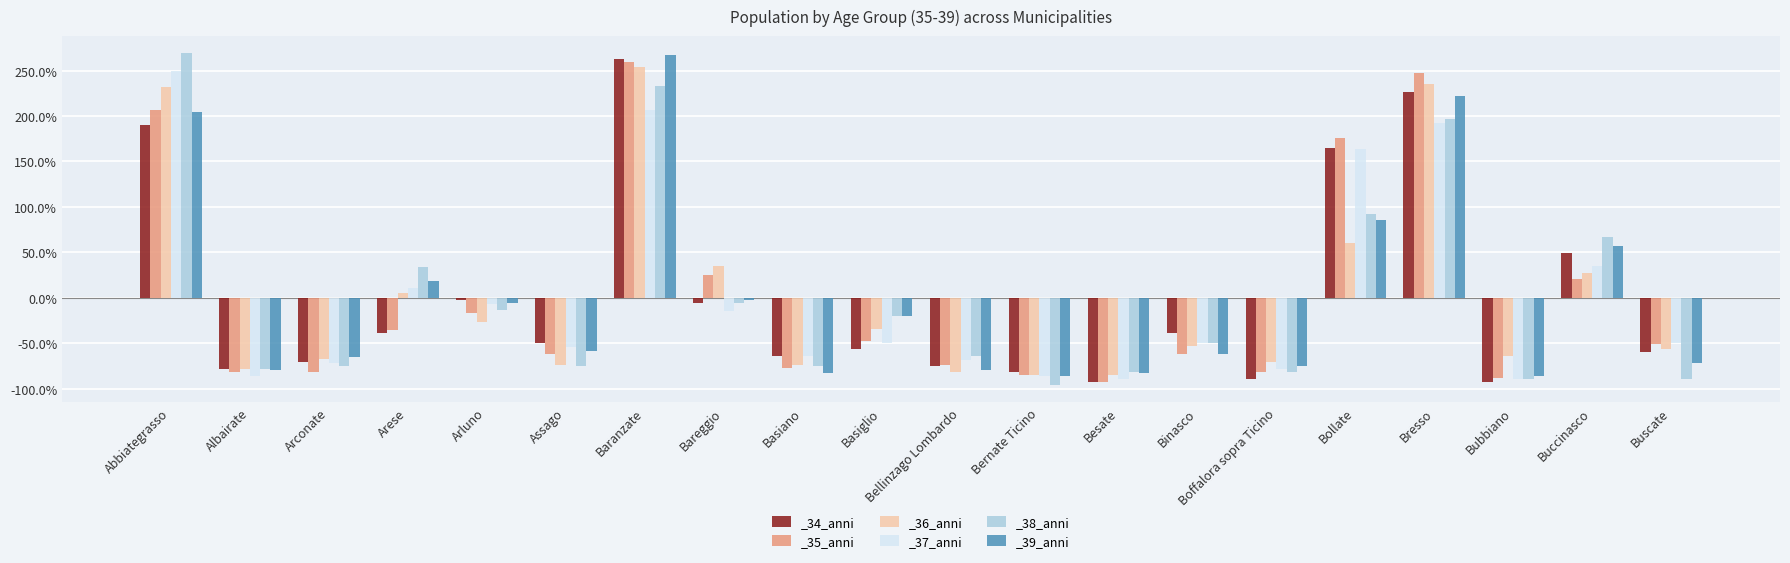

What is the label of the 8th bar from the right?

Besate